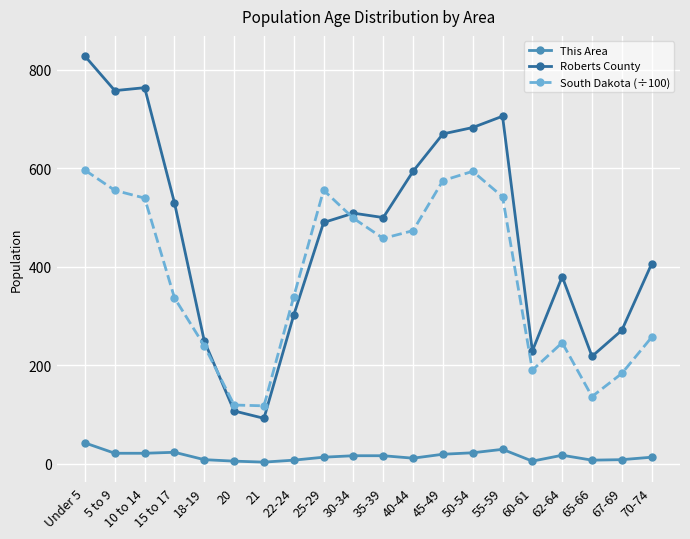

Rank the series by their average value, from highest to lowest.

Roberts County, South Dakota (÷100), This Area